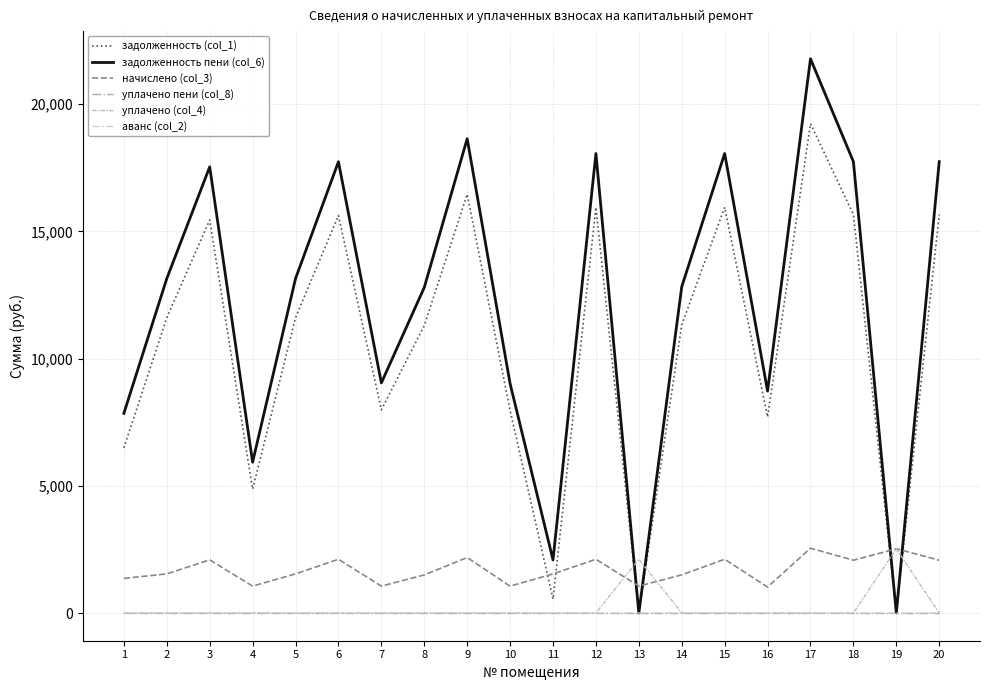

Does the chart display data point markers on the line(s)?

No